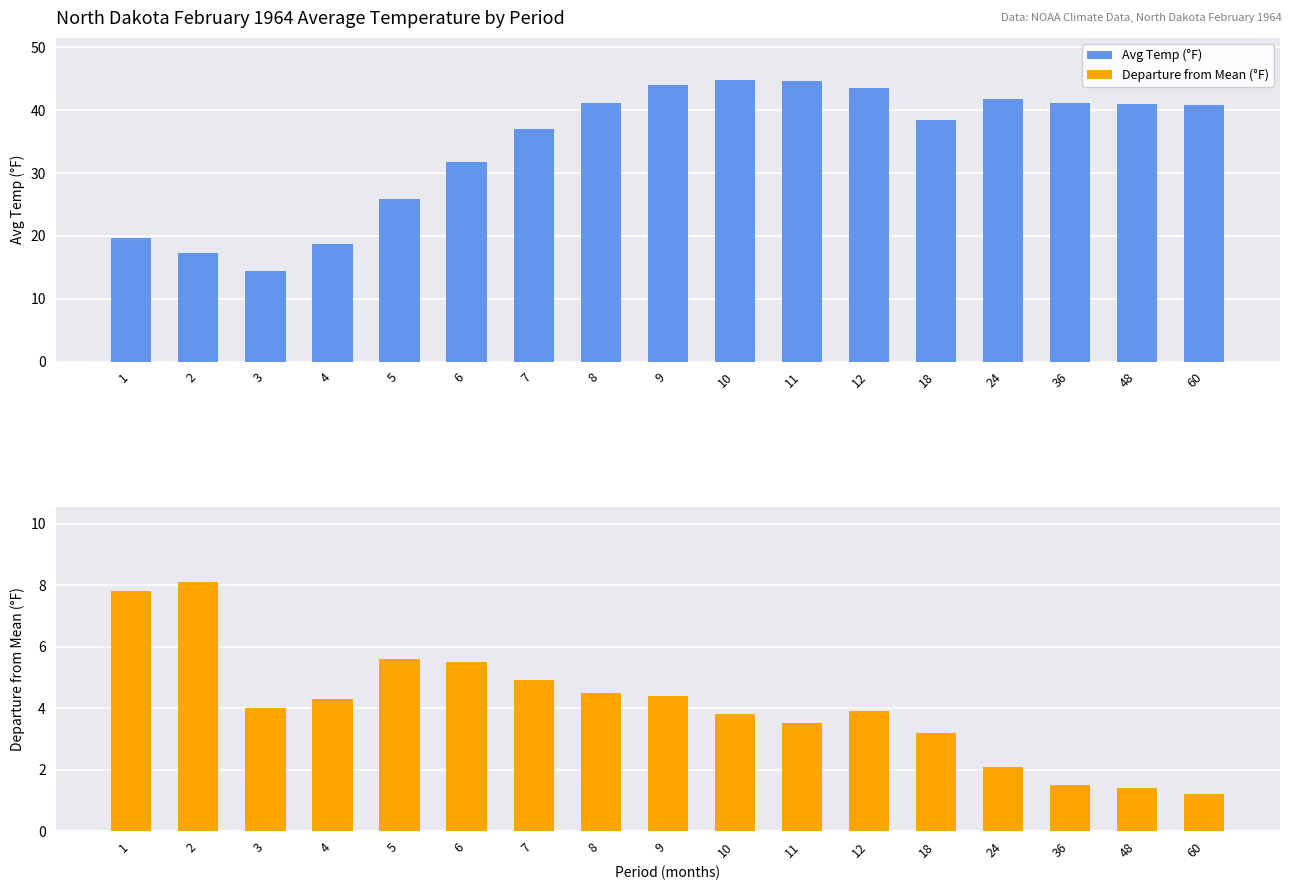

Reading left to right, list all the values displayed in this chart.

Avg Temp (°F): 1=19.7	2=17.3	3=14.4	4=18.7	5=25.9	6=31.8	7=37.0	8=41.2	9=44.0	10=44.8	11=44.6	12=43.6	18=38.4	24=41.8	36=41.1	48=41.0	60=40.8
Departure from Mean (°F): 1=7.8	2=8.1	3=4.0	4=4.3	5=5.6	6=5.5	7=4.9	8=4.5	9=4.4	10=3.8	11=3.5	12=3.9	18=3.2	24=2.1	36=1.5	48=1.4	60=1.2